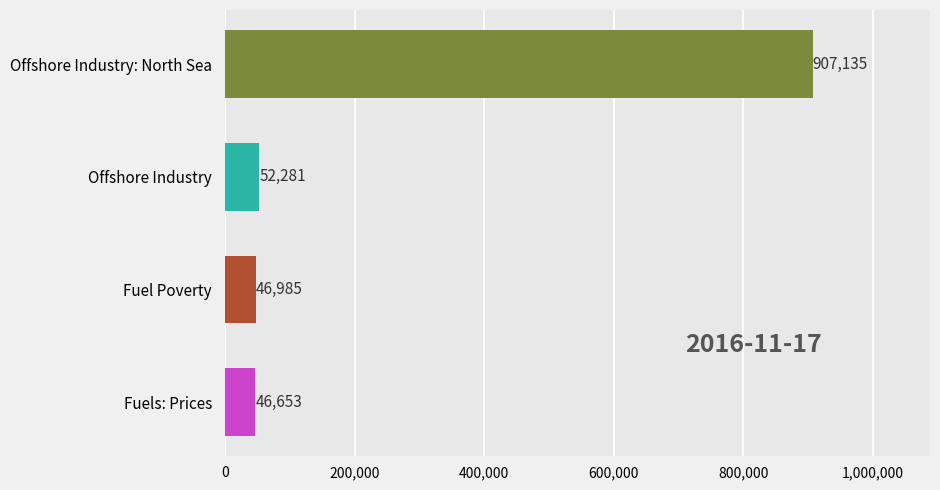

Rank the categories by value from lowest to highest.

Fuels: Prices, Fuel Poverty, Offshore Industry, Offshore Industry: North Sea